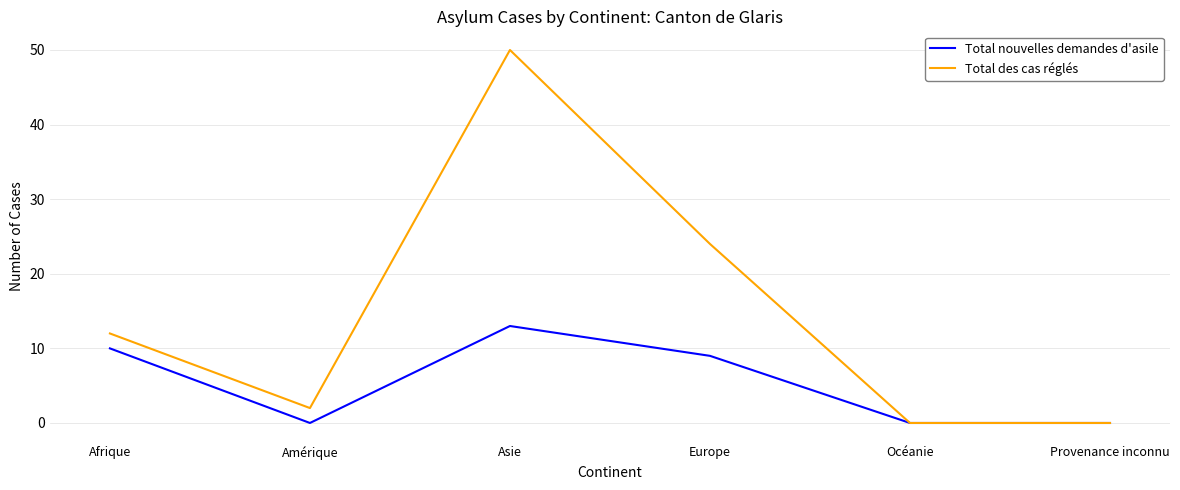

List the series in order of their overall mean, highest first.

Total des cas réglés, Total nouvelles demandes d'asile